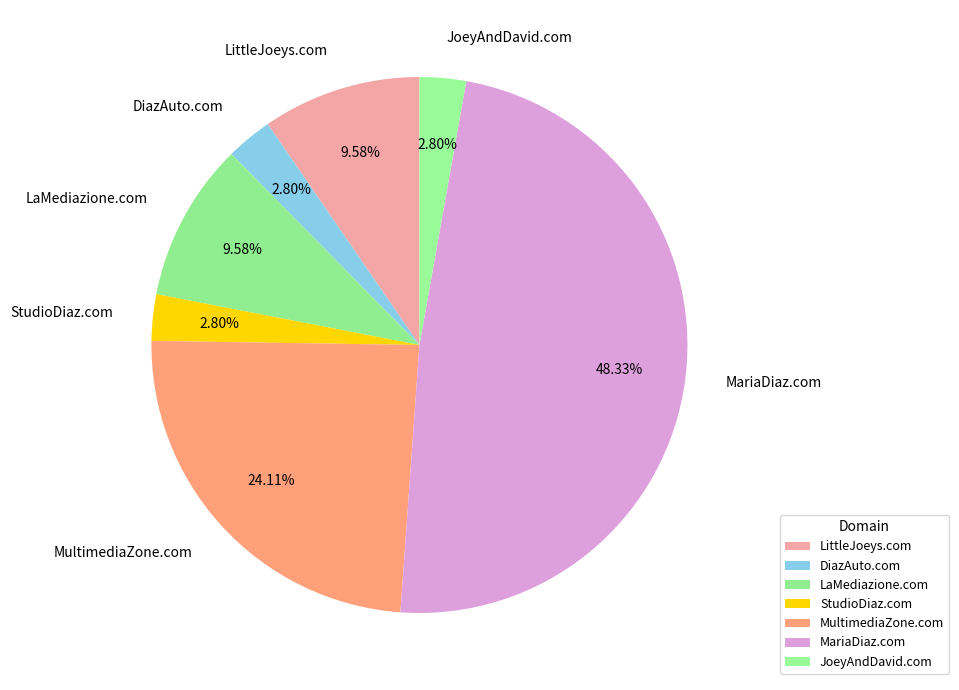

Which slice is the largest?

MariaDiaz.com